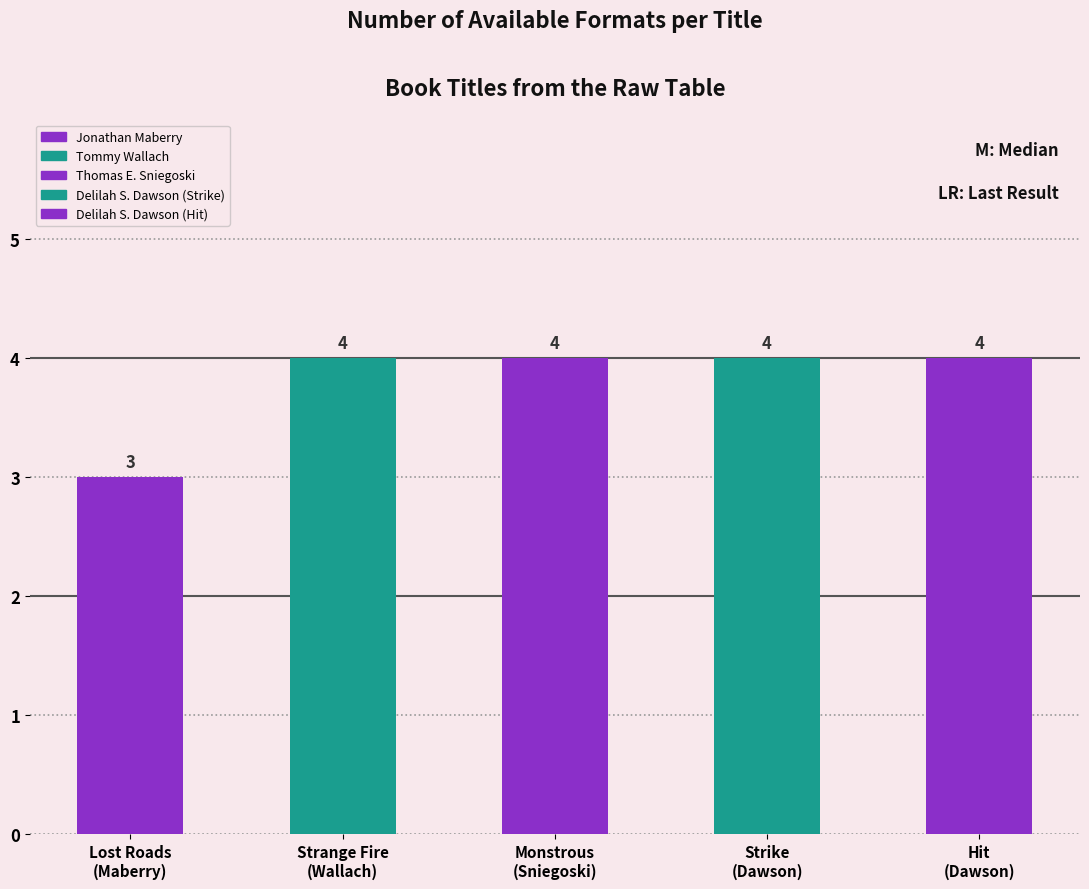

What is the value of the 1st bar from the left?

3